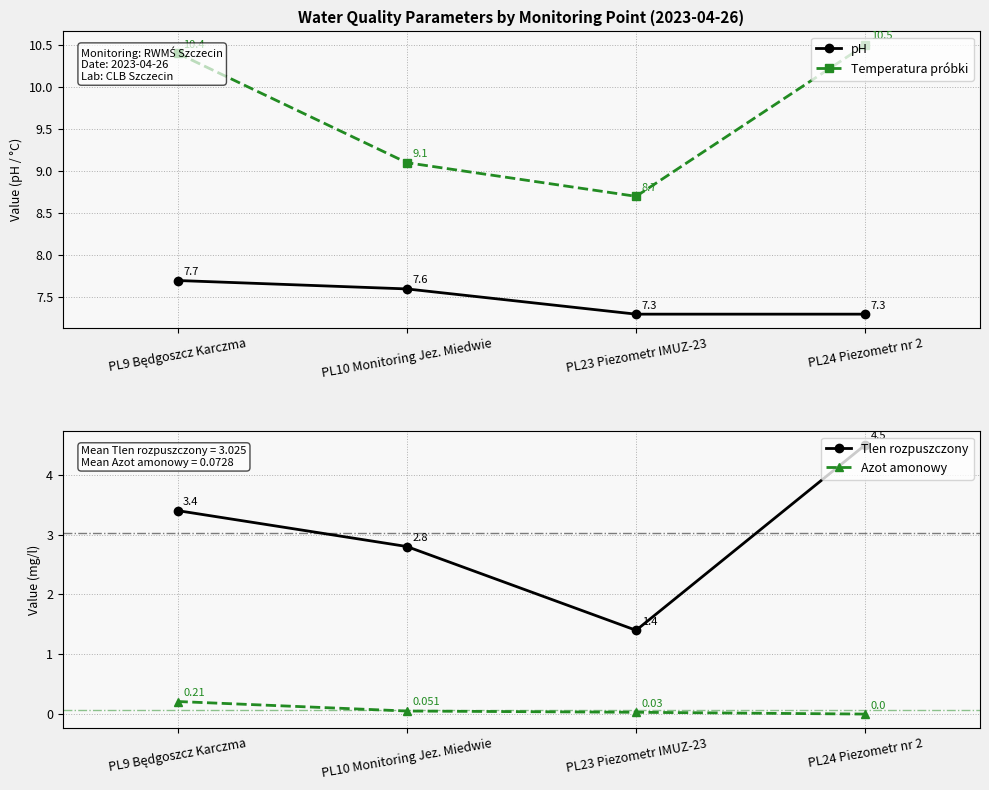

Reading right to left, what are all the values shown in this chart?

pH: PL24 Piezometr nr 2=7.3	PL23 Piezometr IMUZ-23=7.3	PL10 Monitoring Jez. Miedwie=7.6	PL9 Będgoszcz Karczma=7.7
Temperatura próbki: PL24 Piezometr nr 2=10.5	PL23 Piezometr IMUZ-23=8.7	PL10 Monitoring Jez. Miedwie=9.1	PL9 Będgoszcz Karczma=10.4
Tlen rozpuszczony: PL24 Piezometr nr 2=4.5	PL23 Piezometr IMUZ-23=1.4	PL10 Monitoring Jez. Miedwie=2.8	PL9 Będgoszcz Karczma=3.4
Azot amonowy: PL24 Piezometr nr 2=0.0	PL23 Piezometr IMUZ-23=0.0	PL10 Monitoring Jez. Miedwie=0.1	PL9 Będgoszcz Karczma=0.2